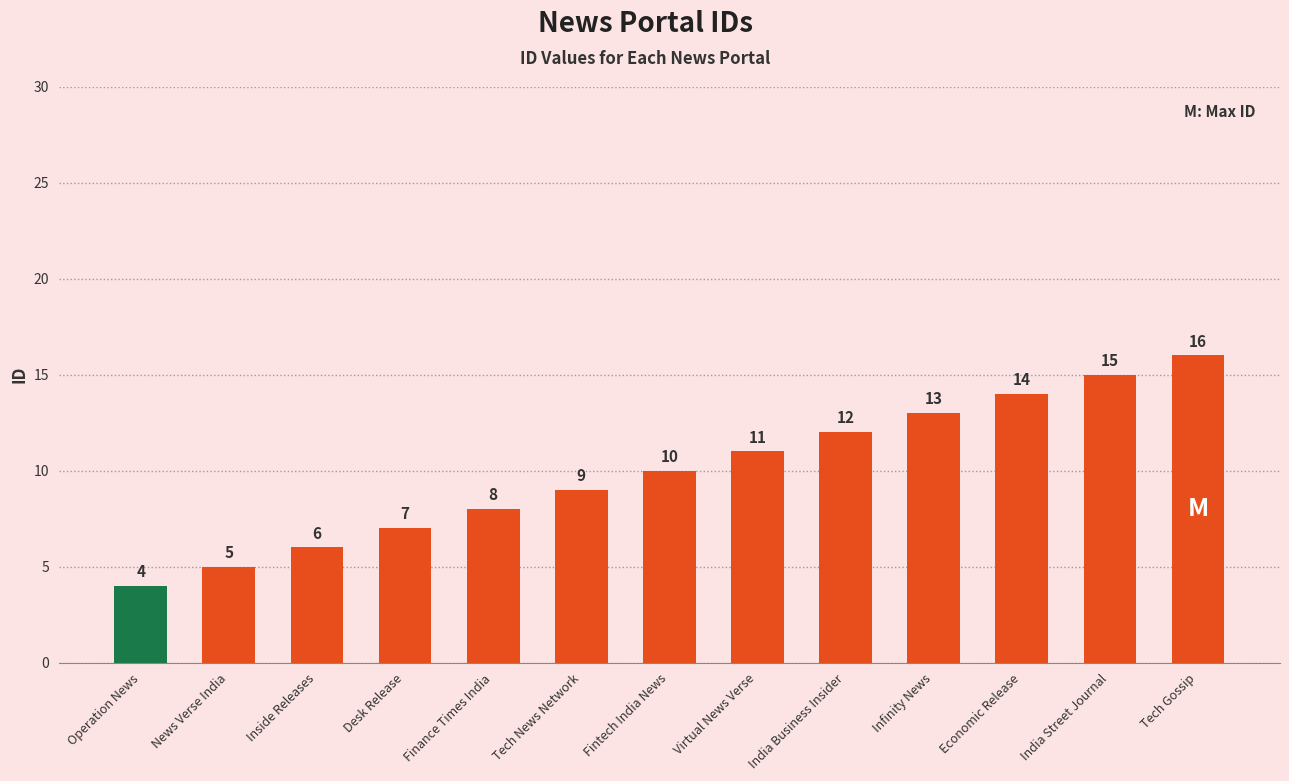

List the labels in order of value, largest first.

Tech Gossip, India Street Journal, Economic Release, Infinity News, India Business Insider, Virtual News Verse, Fintech India News, Tech News Network, Finance Times India, Desk Release, Inside Releases, News Verse India, Operation News